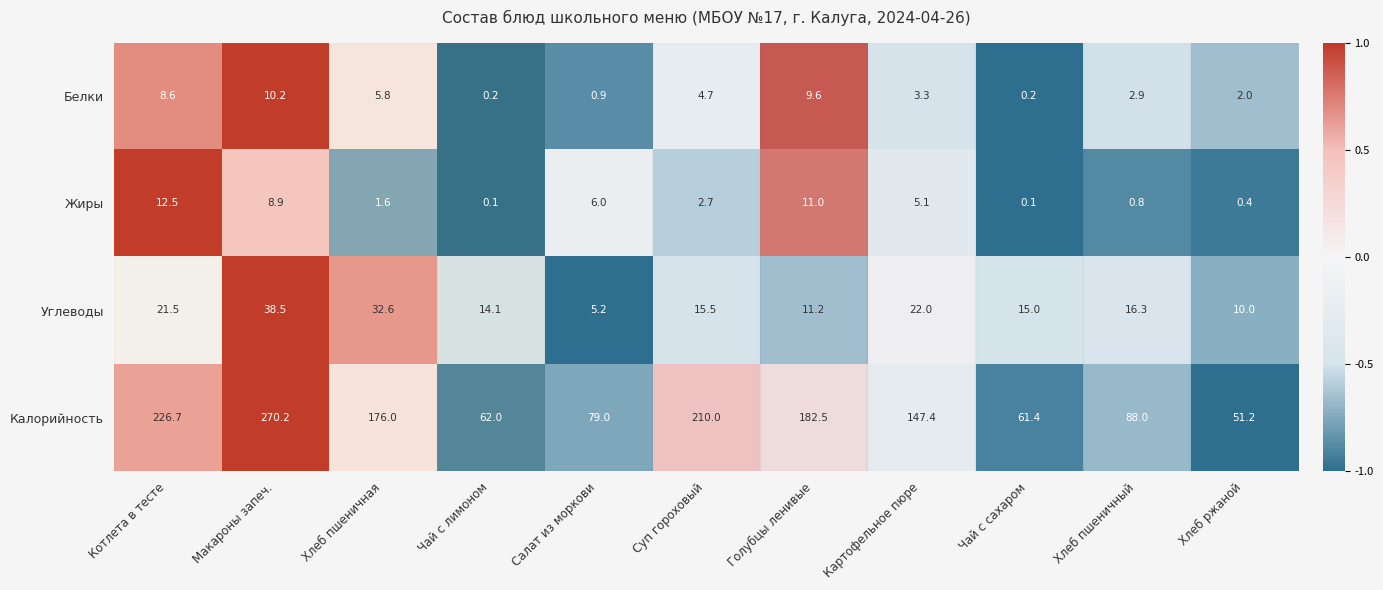

At which label is Жиры closest to 6?

Салат из моркови